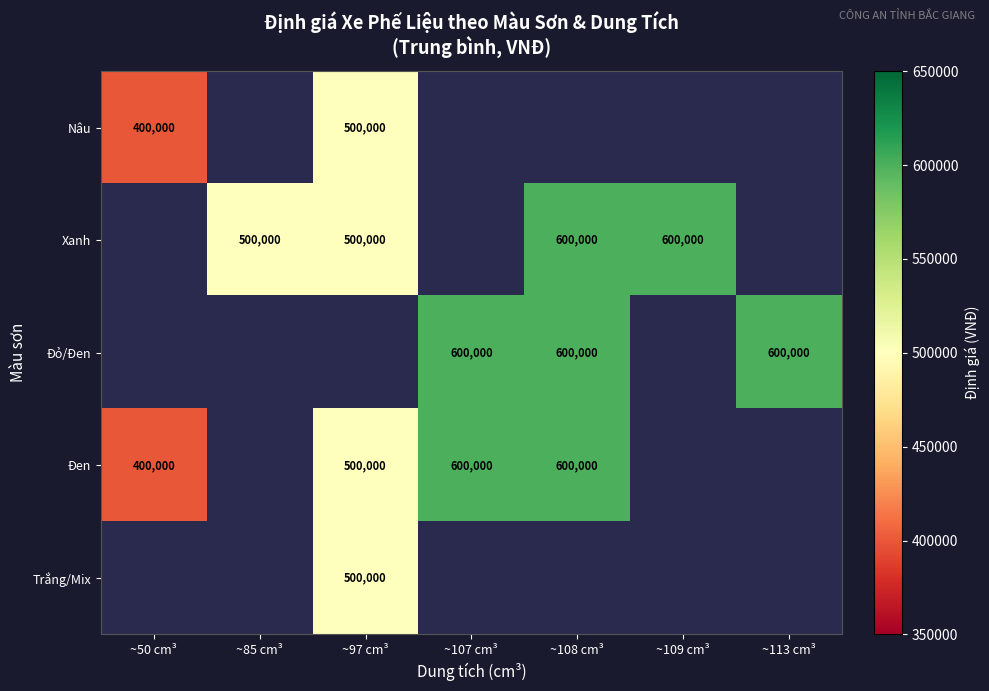

The value of Đen at ~50 cm³ is 116326.4. True or false?

False